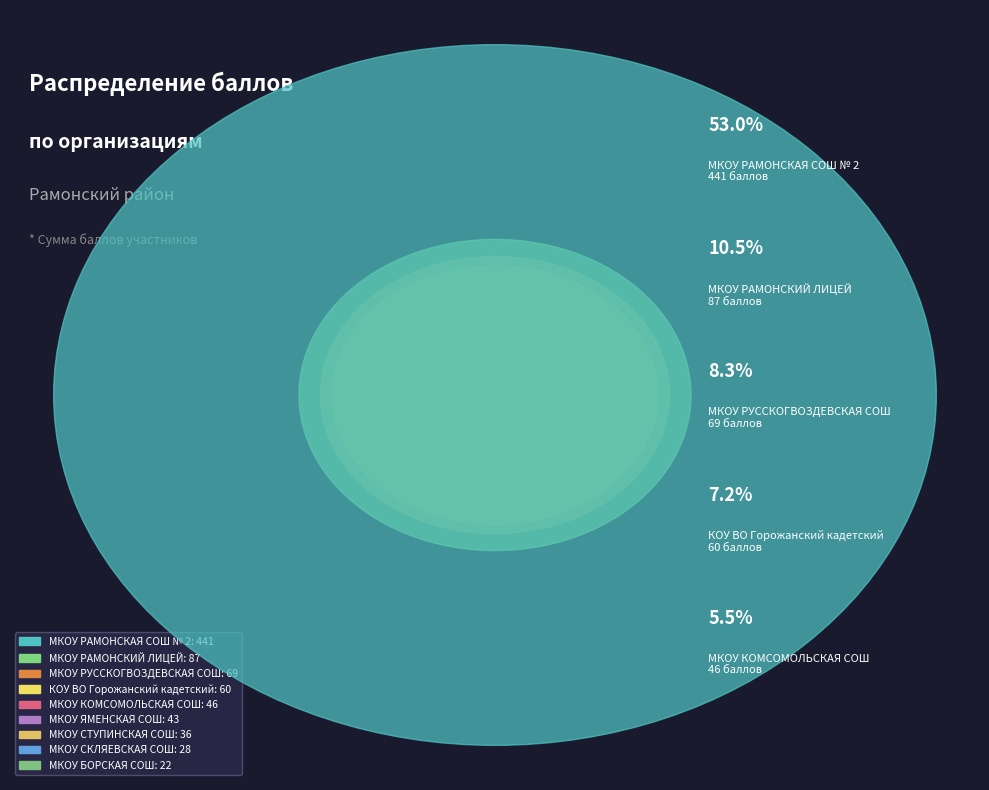

Is there a majority slice in this chart?

Yes